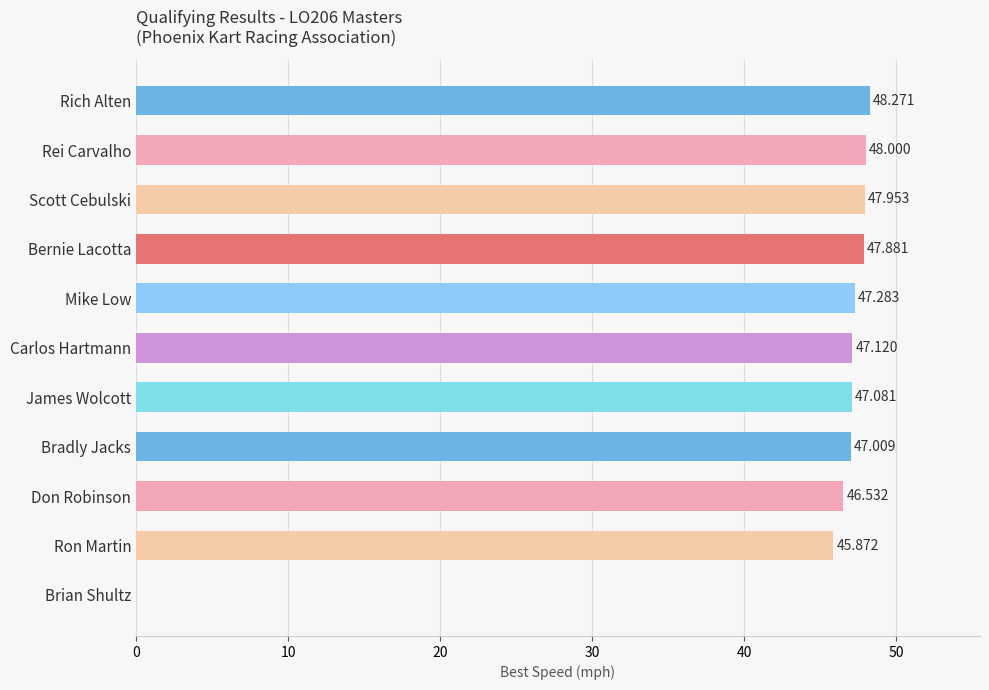

Which category has the highest value across all series?

Rich Alten